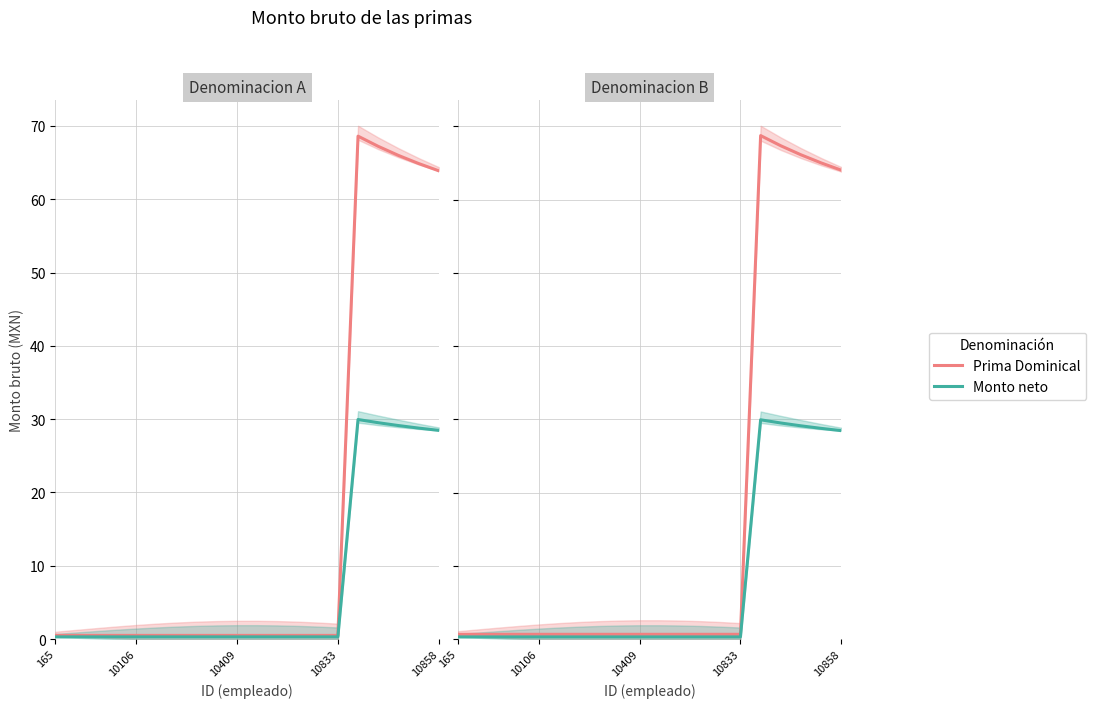

True or false: Prima Dominical has a value of 99.2 at 18.

False